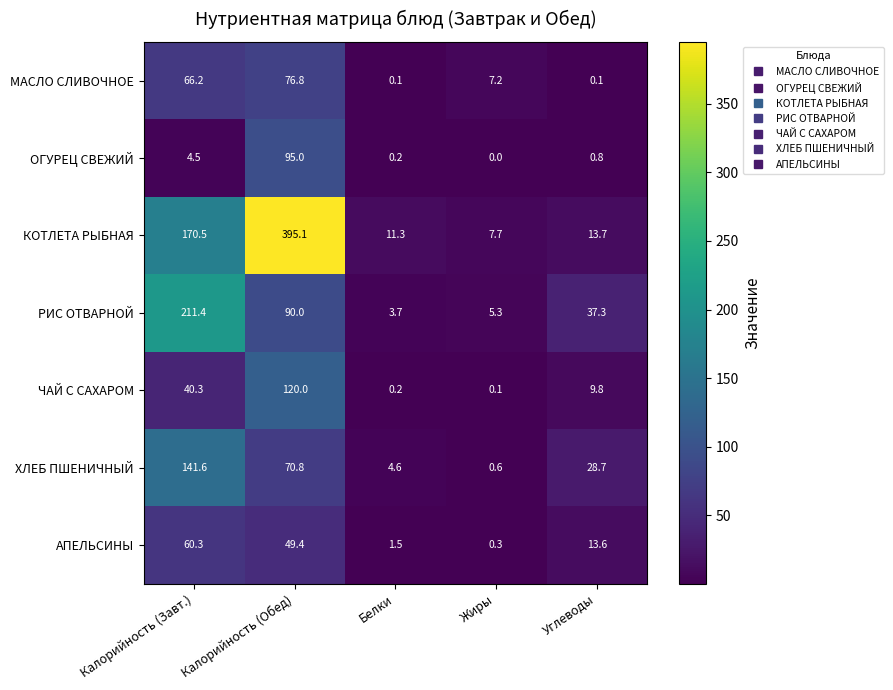

What is the difference between the highest and lowest values at Калорийность (Обед)?

345.7